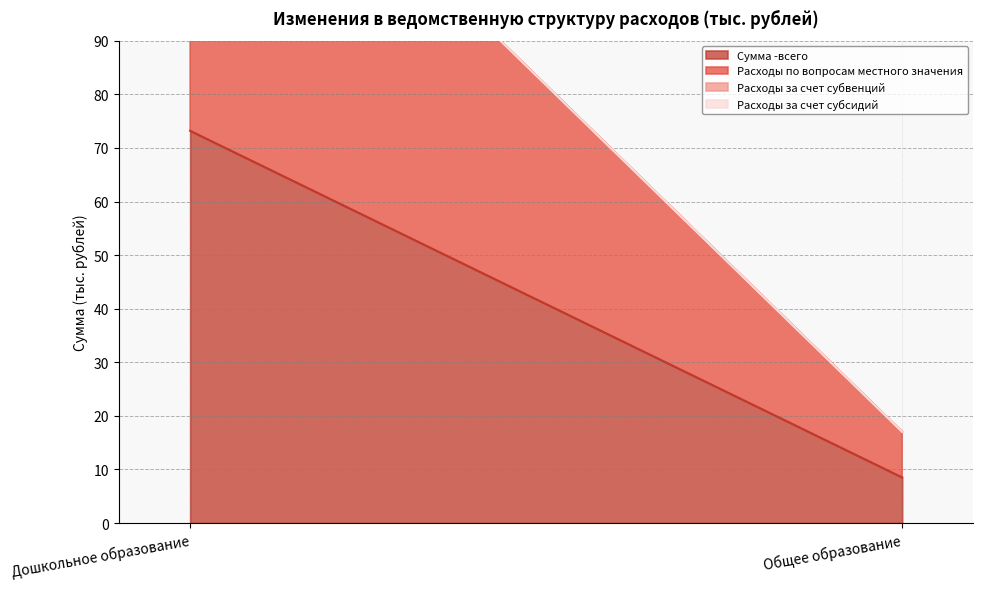

What is the difference between the maximum and minimum values in the Сумма -всего series?

64.7